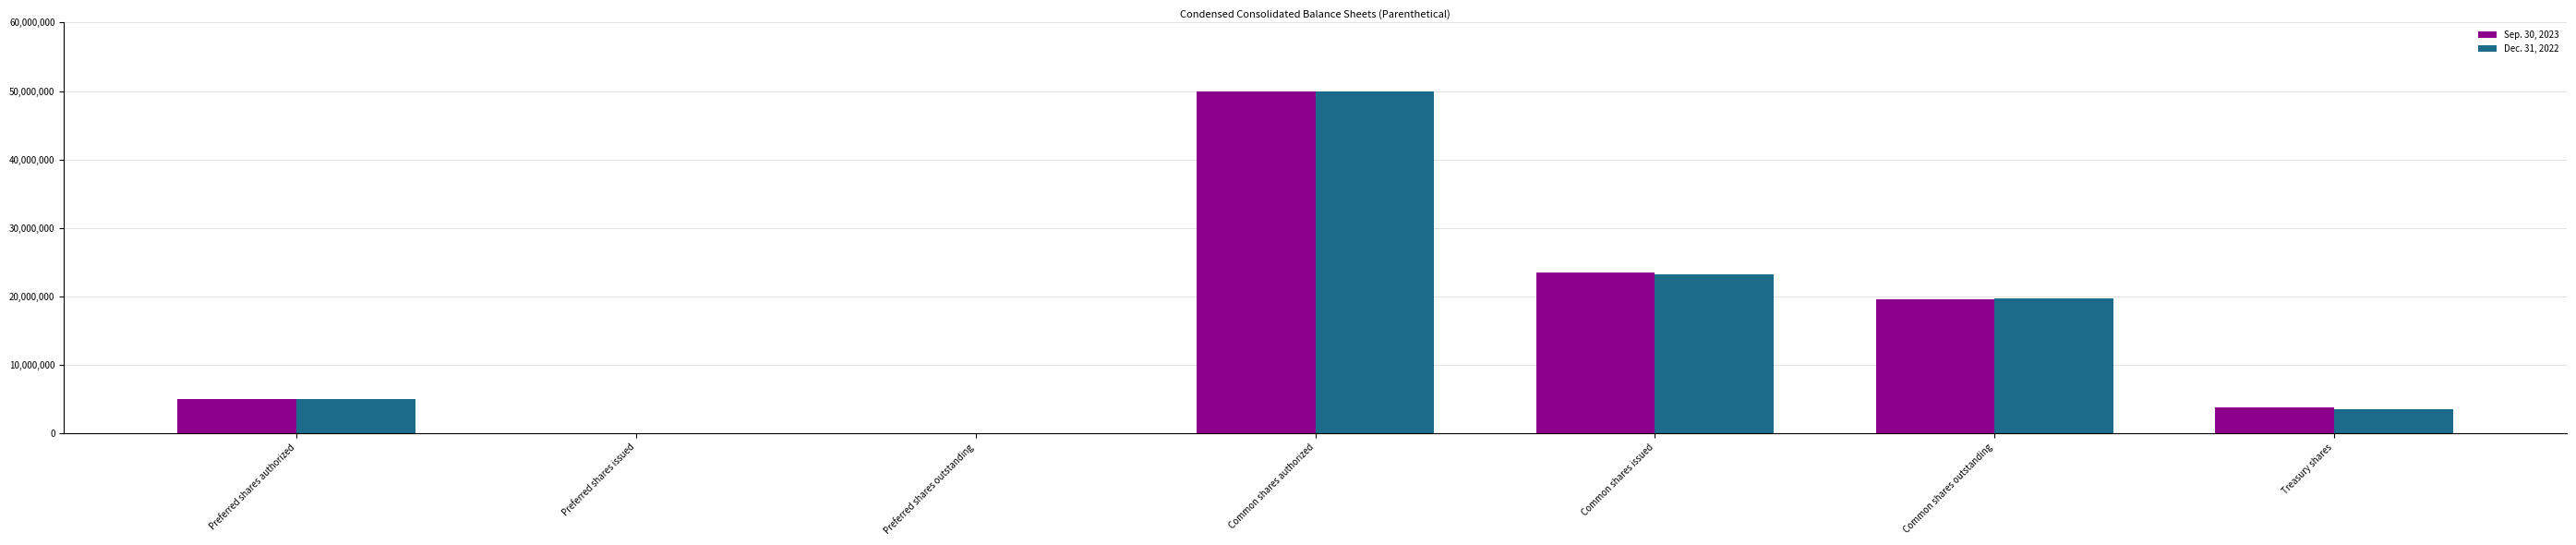

What is the total value across all series at Preferred shares authorized?

10000000